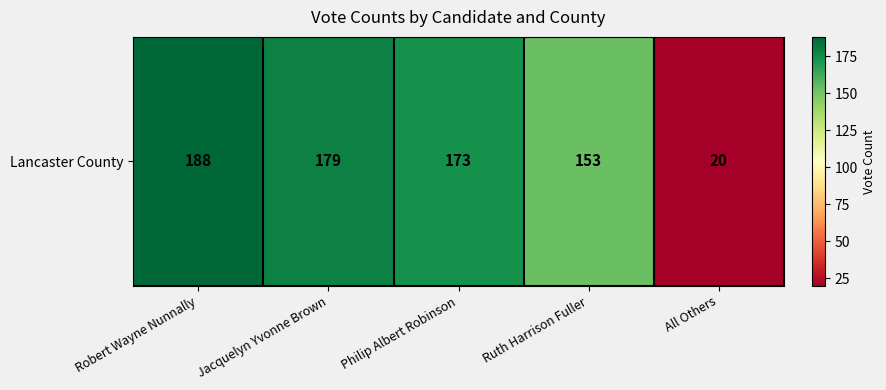

List the labels in order of value, largest first.

Robert Wayne Nunnally, Jacquelyn Yvonne Brown, Philip Albert Robinson, Ruth Harrison Fuller, All Others